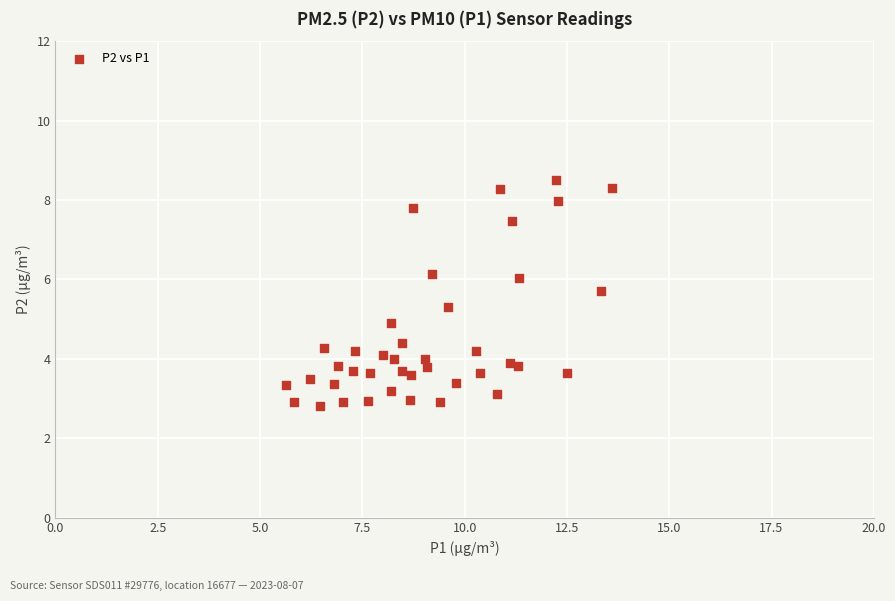

What is the range of X values (max minus min)?

8.0